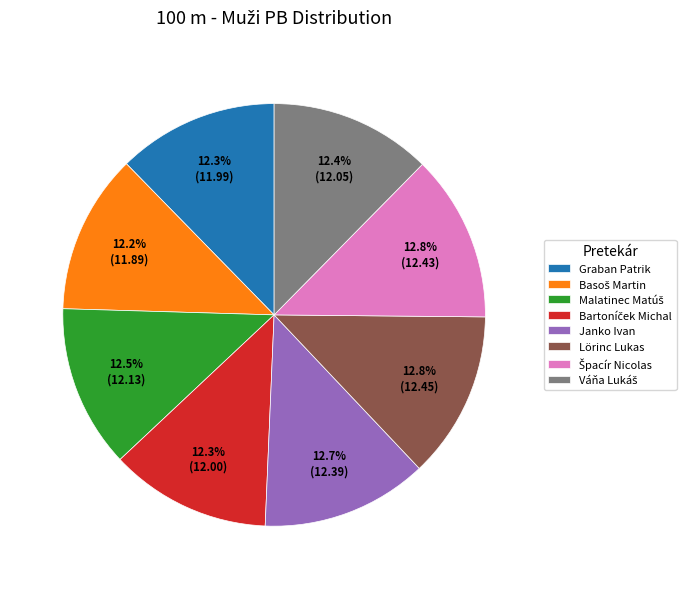

How many segments does this pie chart have?

8